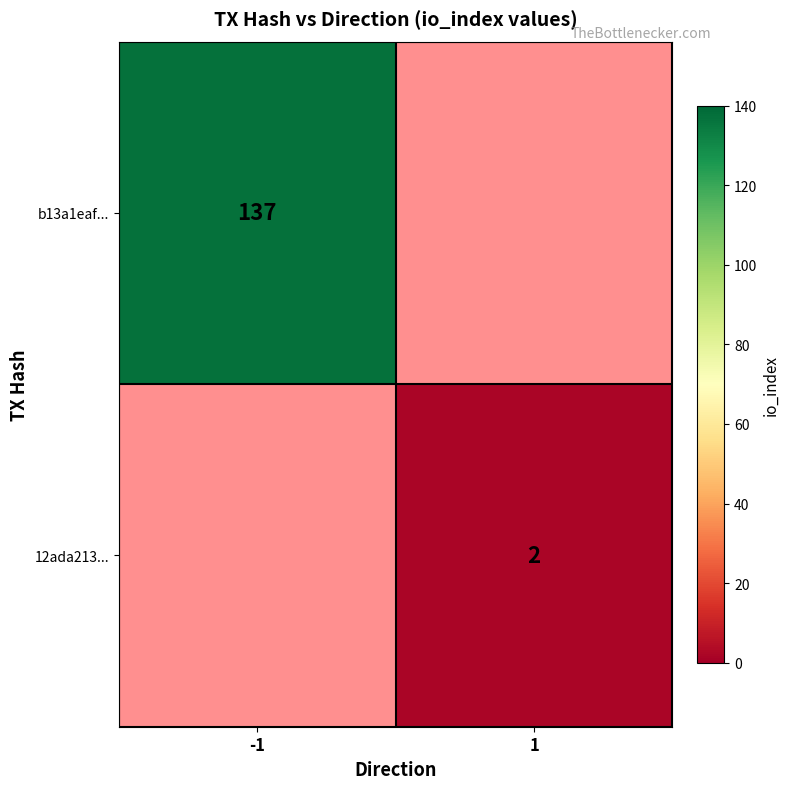

Is it true that 12ada213... equals 3 at 1?

False